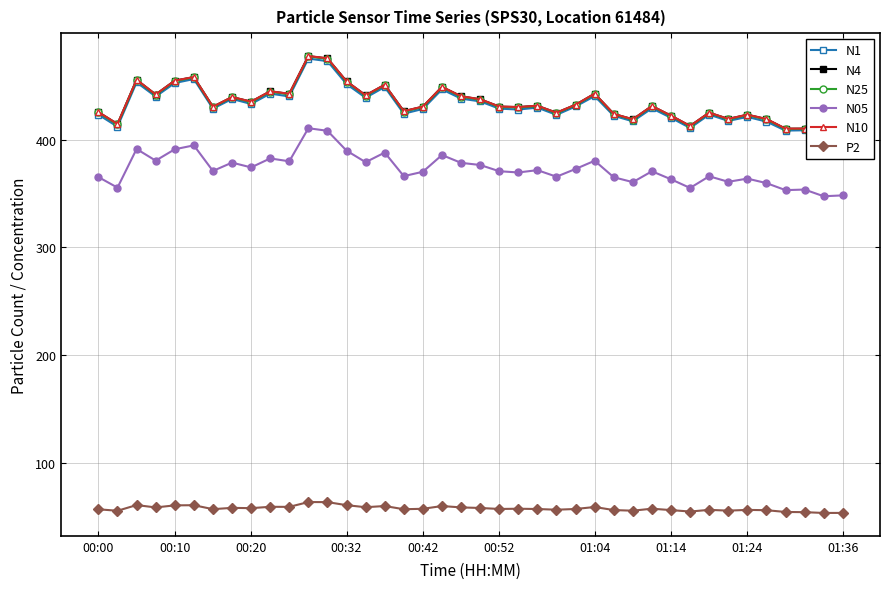

True or false: N05 and P2 intersect in this chart.

False